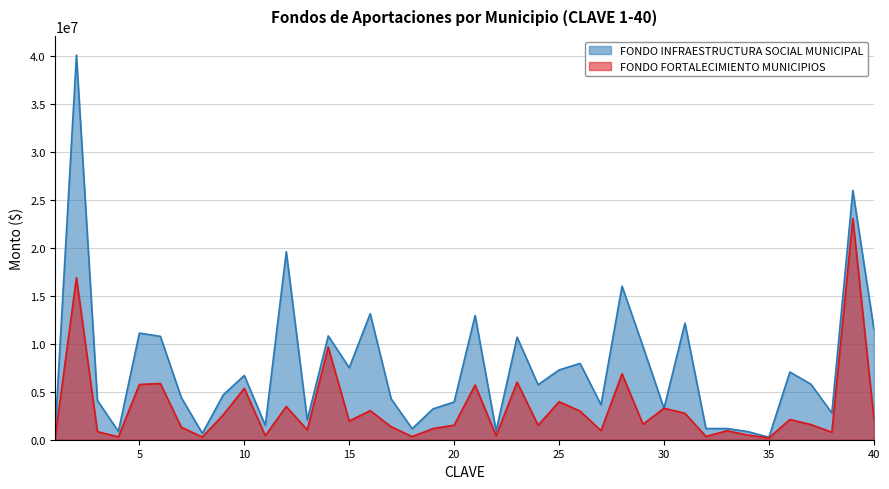

At which category does FONDO INFRAESTRUCTURA SOCIAL MUNICIPAL reach its first local valley?

4